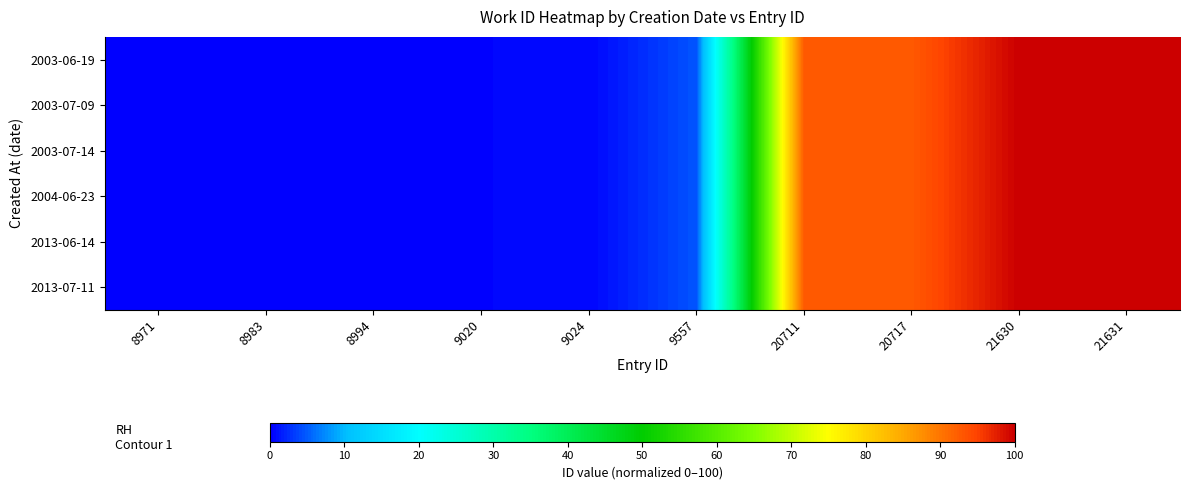

What is the total value across all series at 9557?

27.8